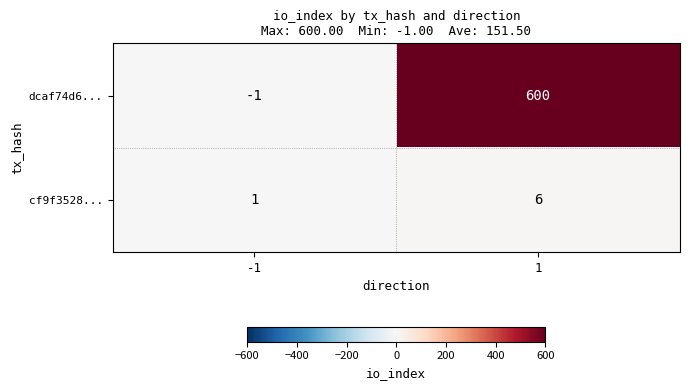

List the labels in order of dcaf74d6... value, smallest first.

-1, 1